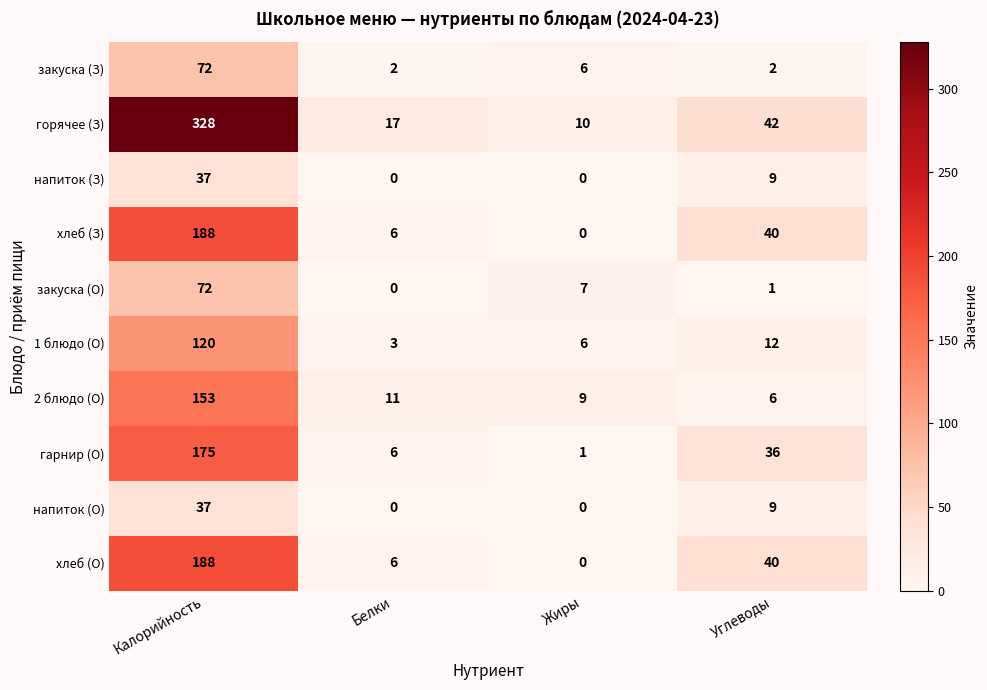

What is the total value across all series at Углеводы?

197